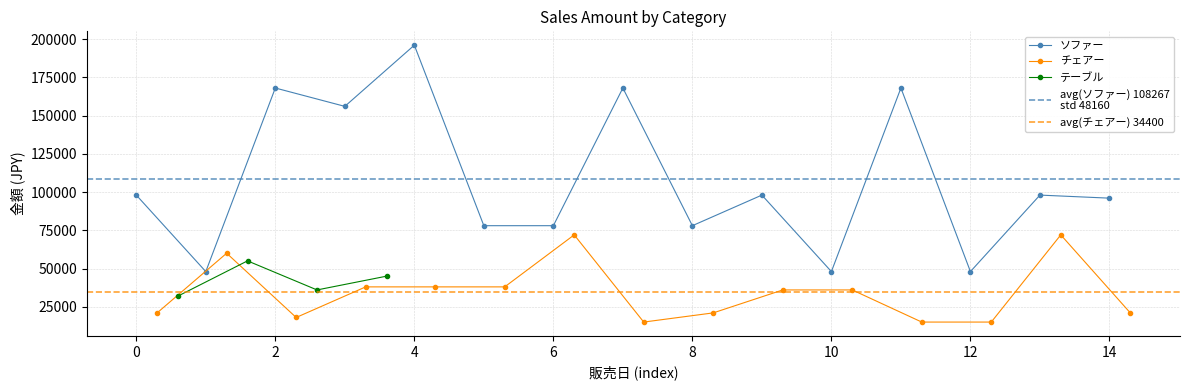

What is the value of the チェアー point at the 3rd from the left?

18000